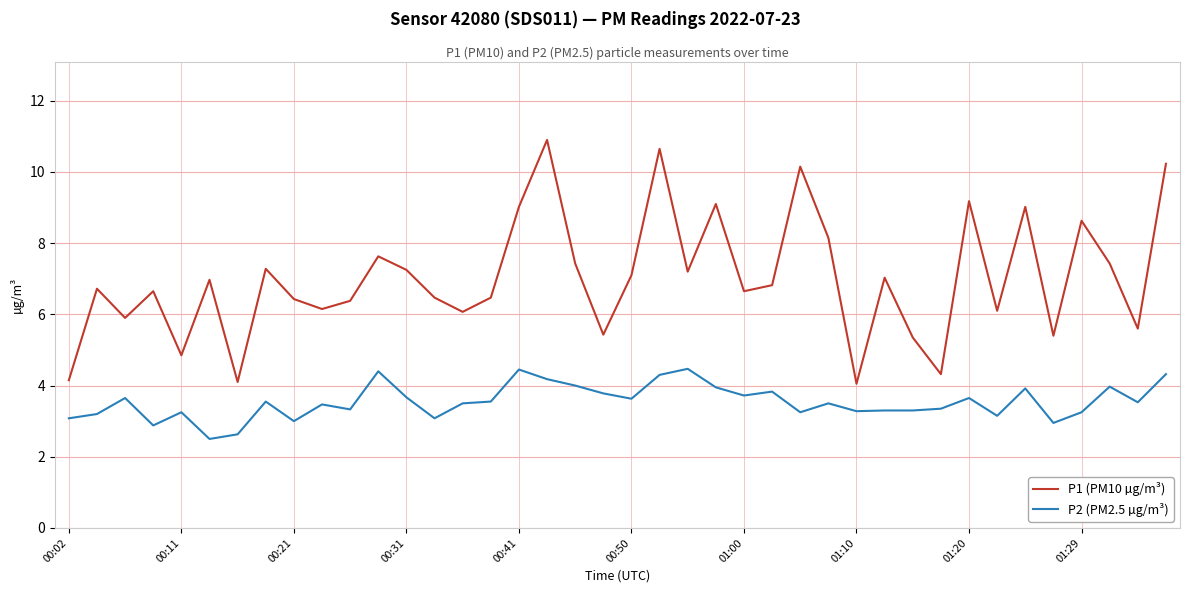

Which series has the largest range (max minus min)?

P1 (PM10 µg/m³)